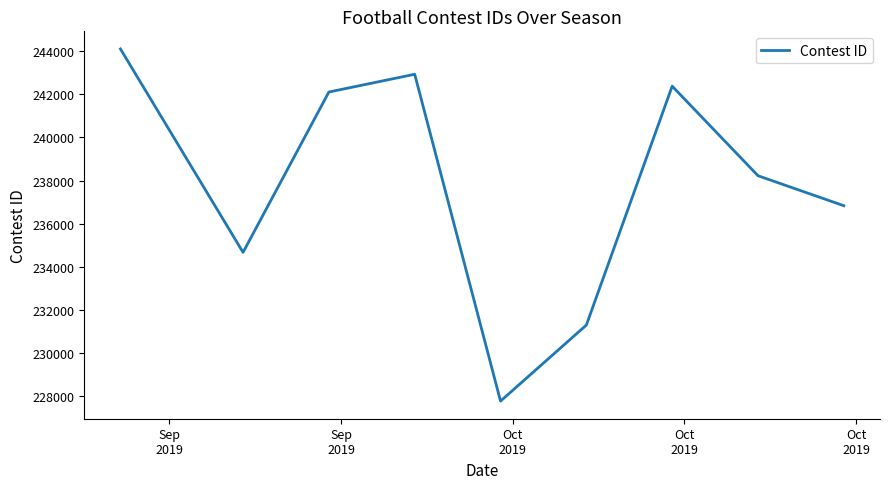

What is the greatest value displayed?

244097